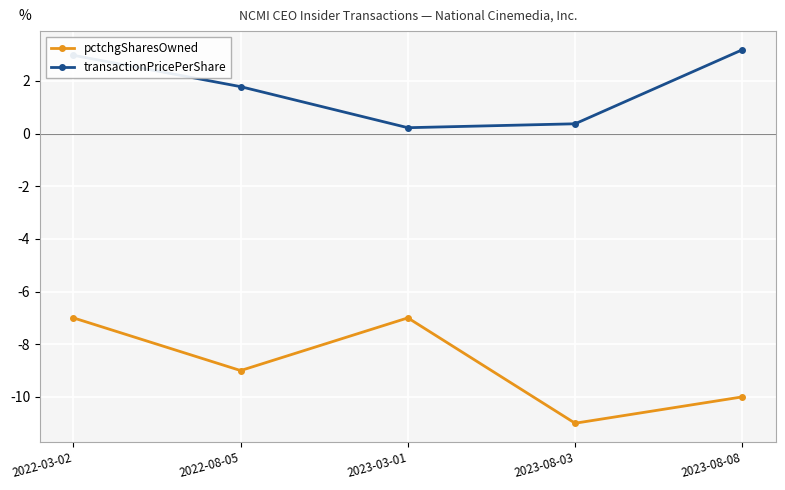

Between 2023-08-03 and 2023-08-08, which series saw the biggest shift?

transactionPricePerShare